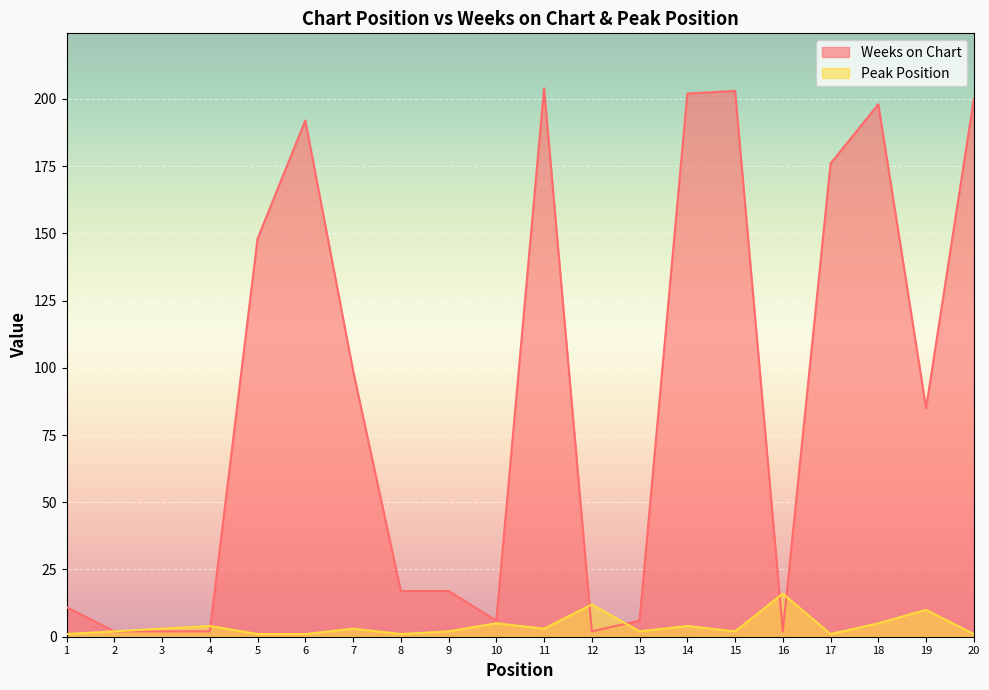

Rank the series by their average value, from highest to lowest.

Weeks on Chart, Peak Position